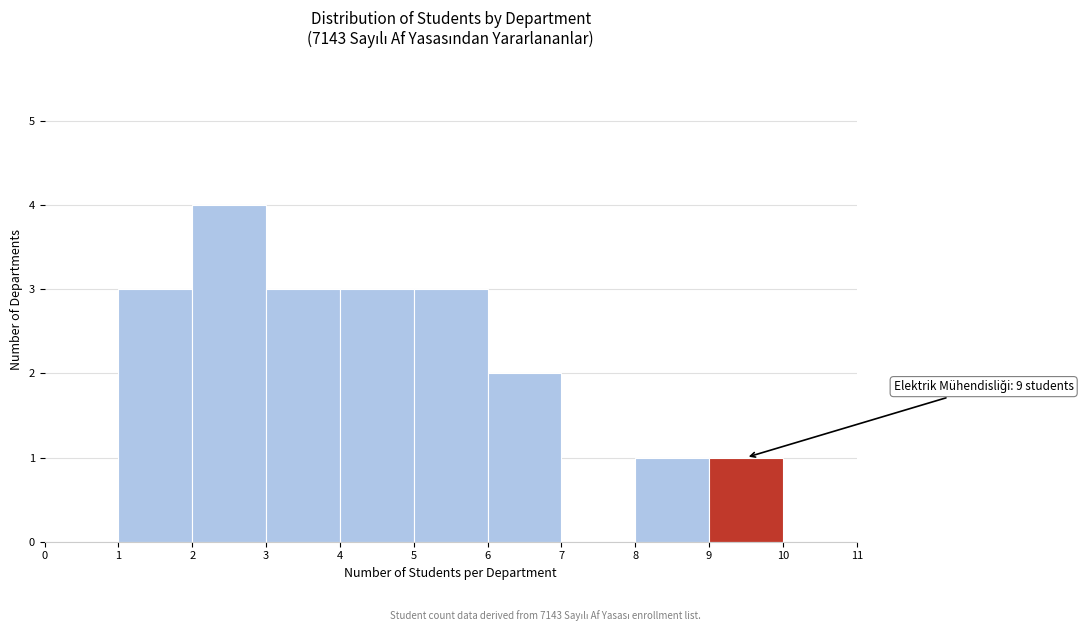

Over which range of the x-axis is the bar tallest?

2 to 3